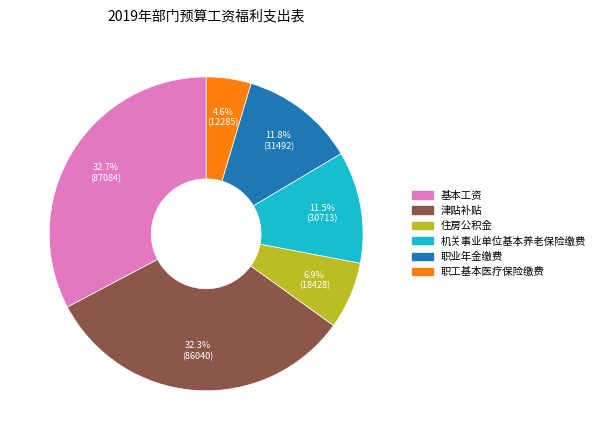

What is the ratio of the value at 机关事业单位基本养老保险缴费 to the value at 住房公积金?

1.7